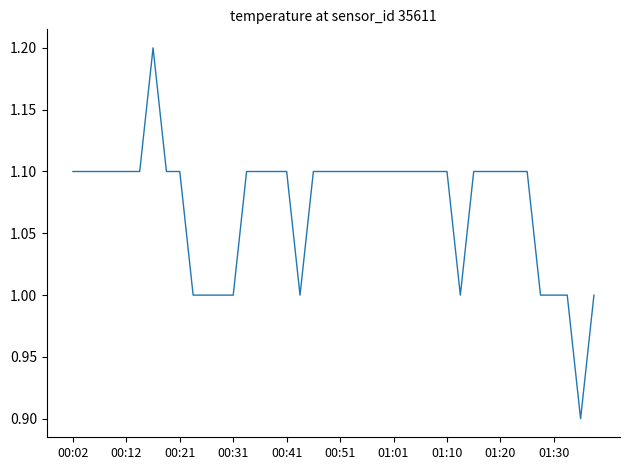

What is the difference between the maximum and minimum values?

0.3